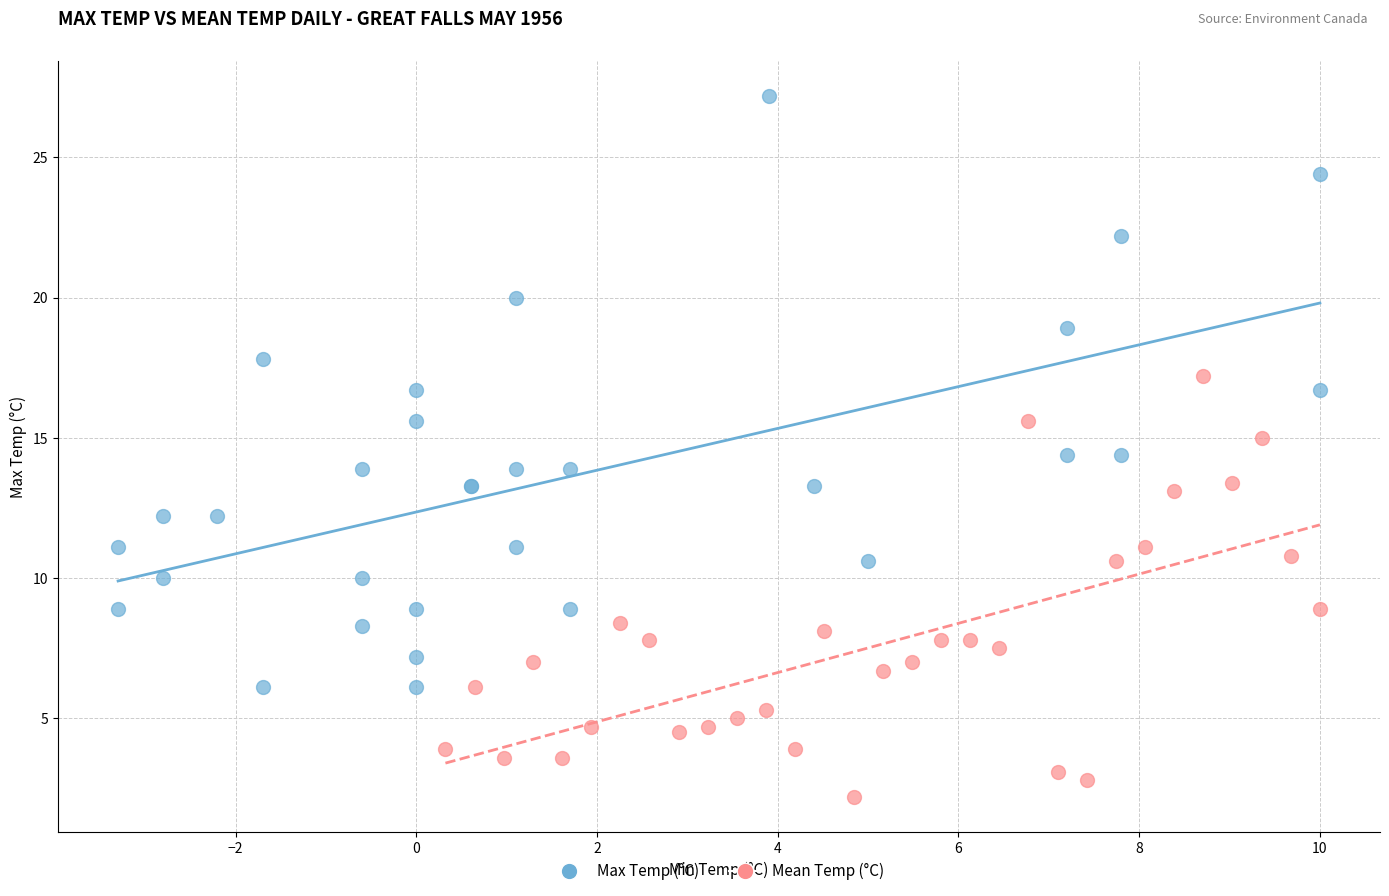

Which series contains the highest Y value?

Max Temp (°C)